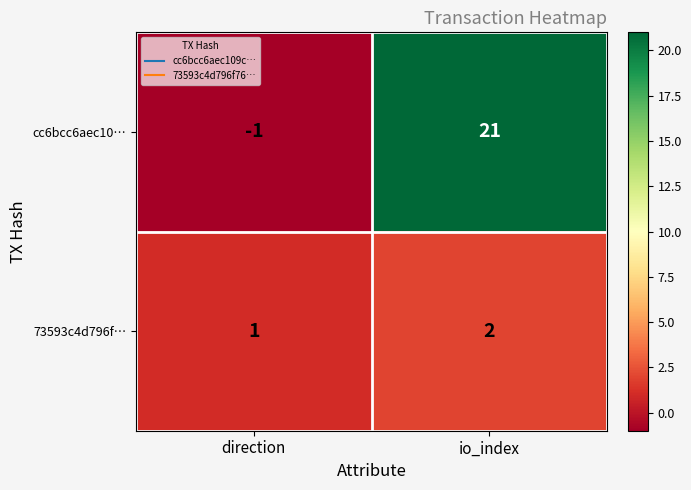

At which label is cc6bcc6aec10… closest to 10?

direction